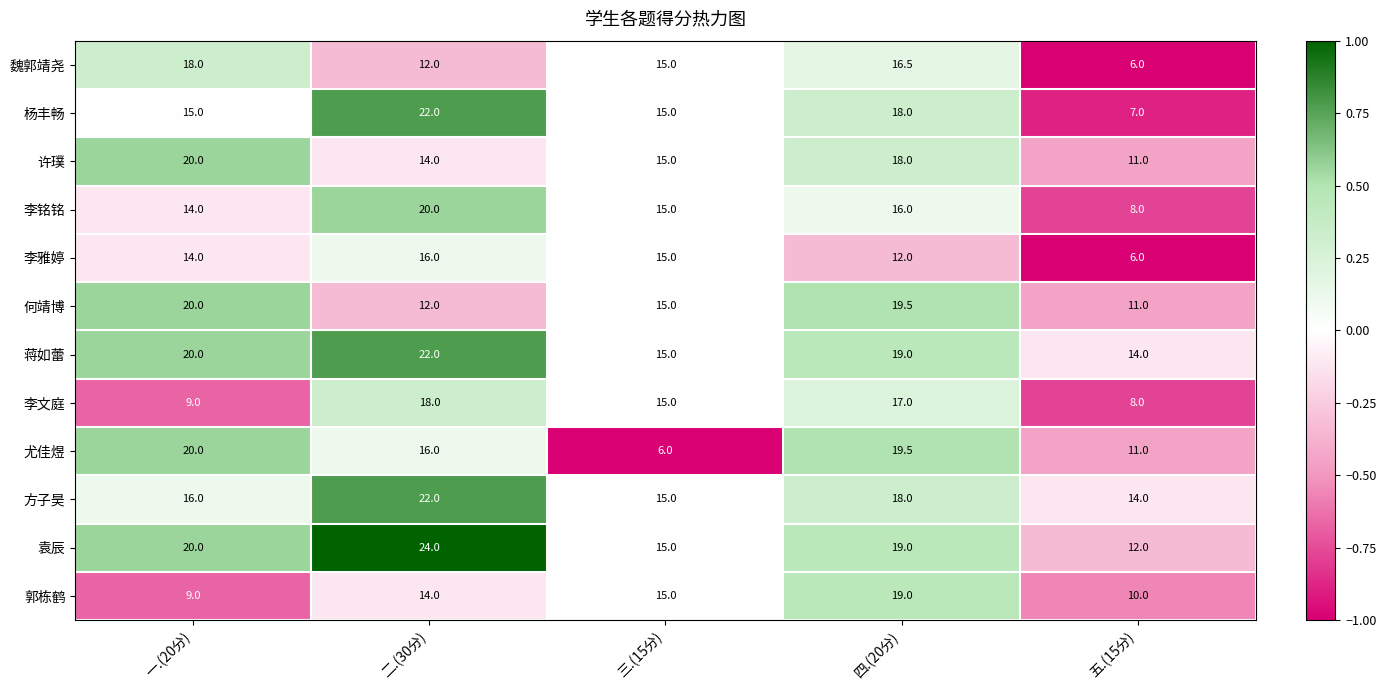

Which category has the lowest value in the 方子昊 series?

五.(15分)